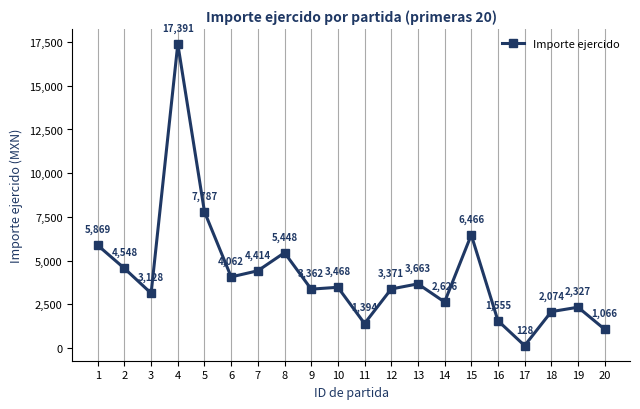

What is the difference between the values at 13 and 6?

398.5